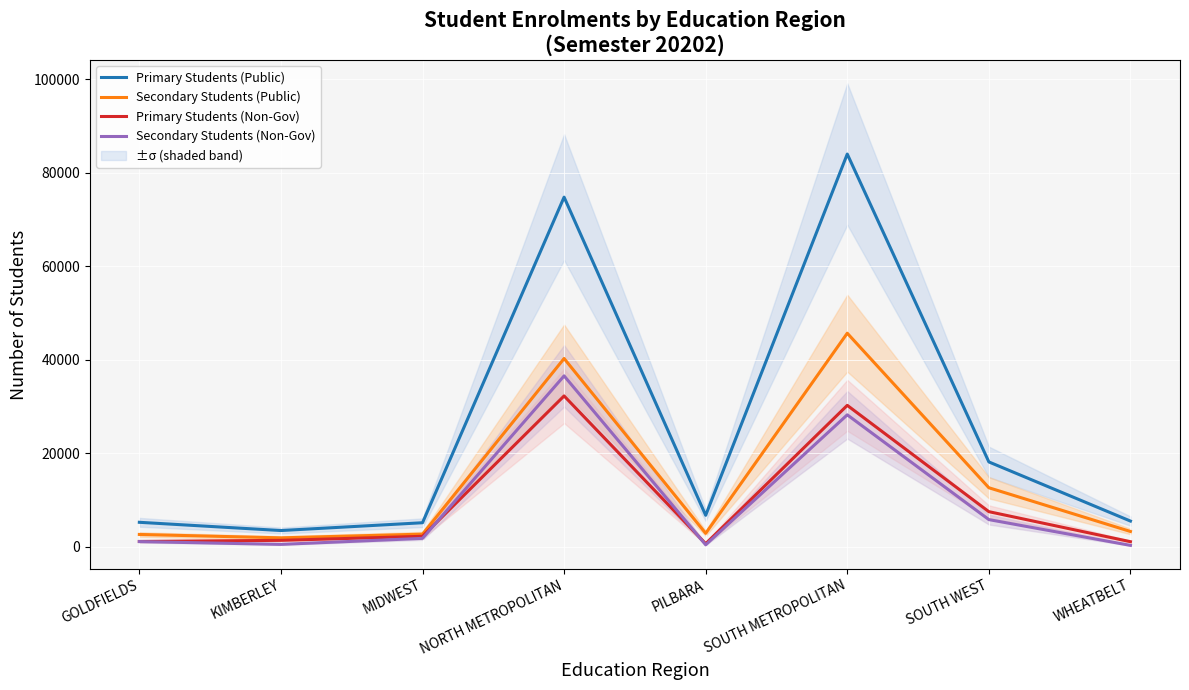

After their last crossing, which series has the higher values: Primary Students (Non-Gov) or Secondary Students (Non-Gov)?

Primary Students (Non-Gov)